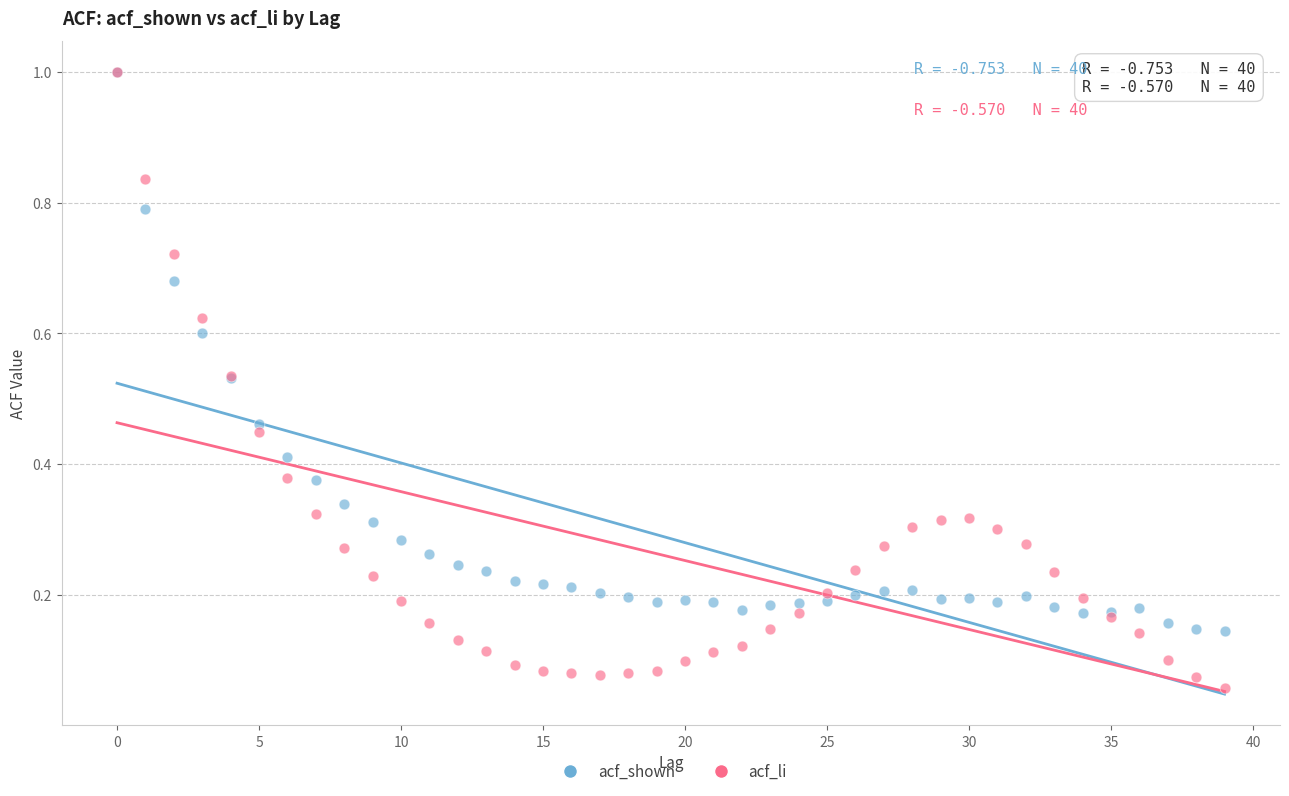

What are all the series names shown in the legend?

acf_shown, acf_li